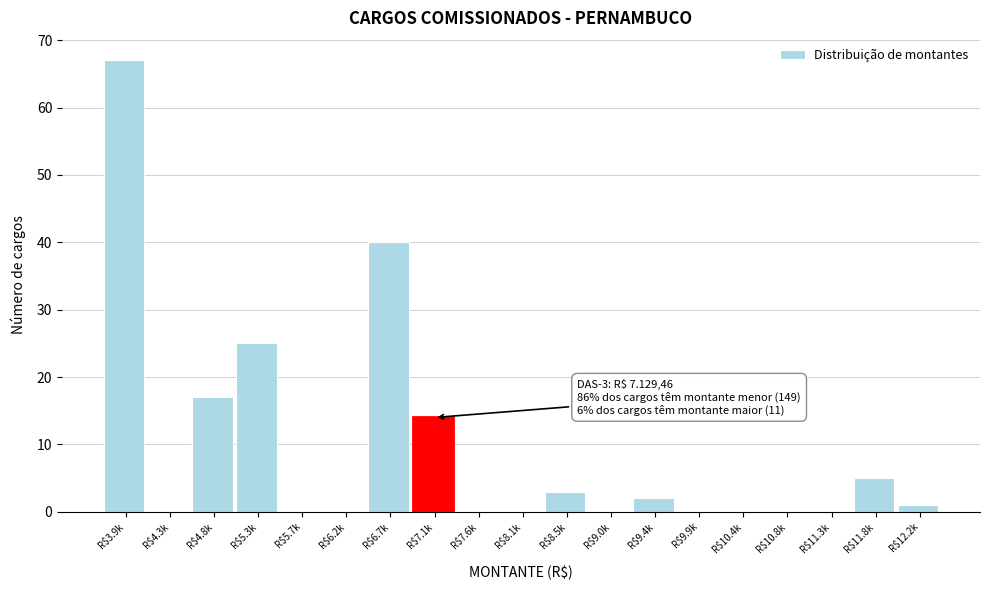

True or false: the data shows 8 at R$7.1k.

False